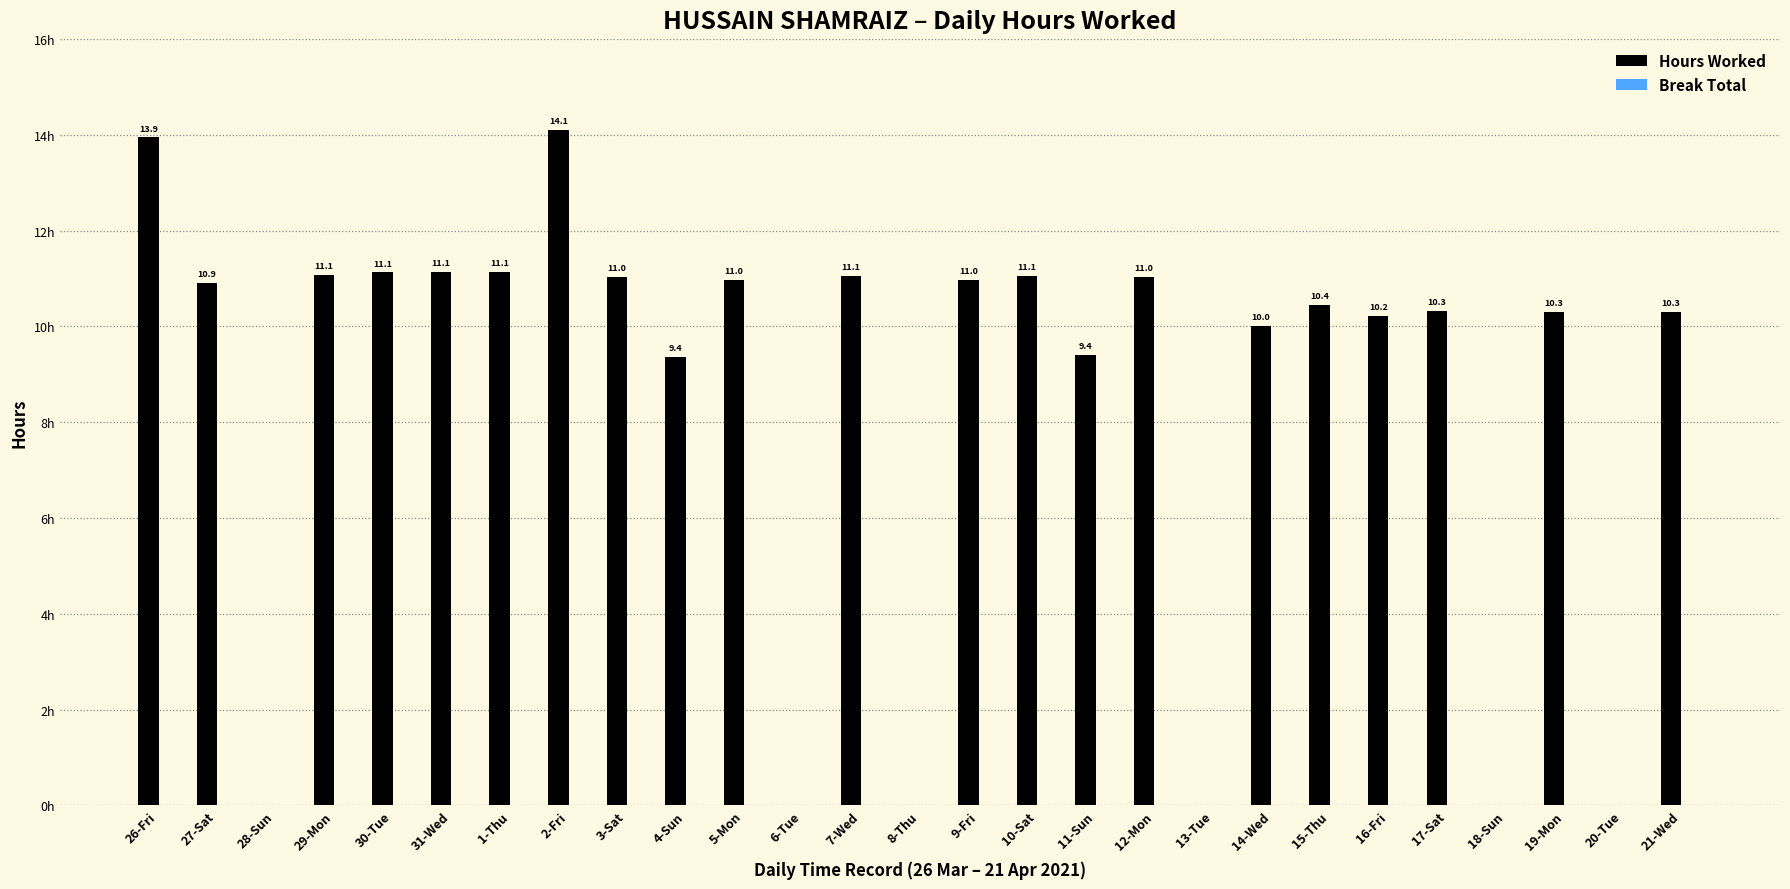

Which category has the highest value across all series?

2-Fri